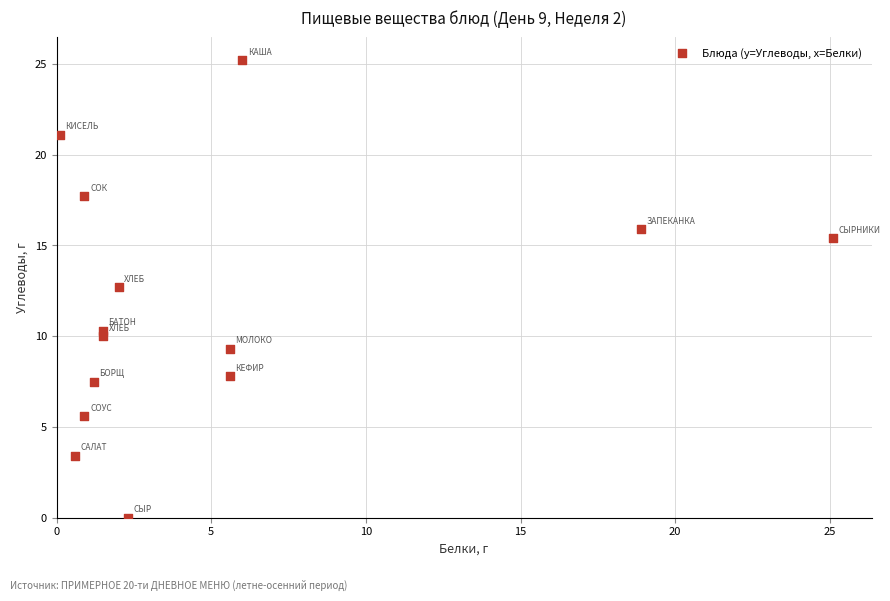

What is the range of X values (max minus min)?

25.0